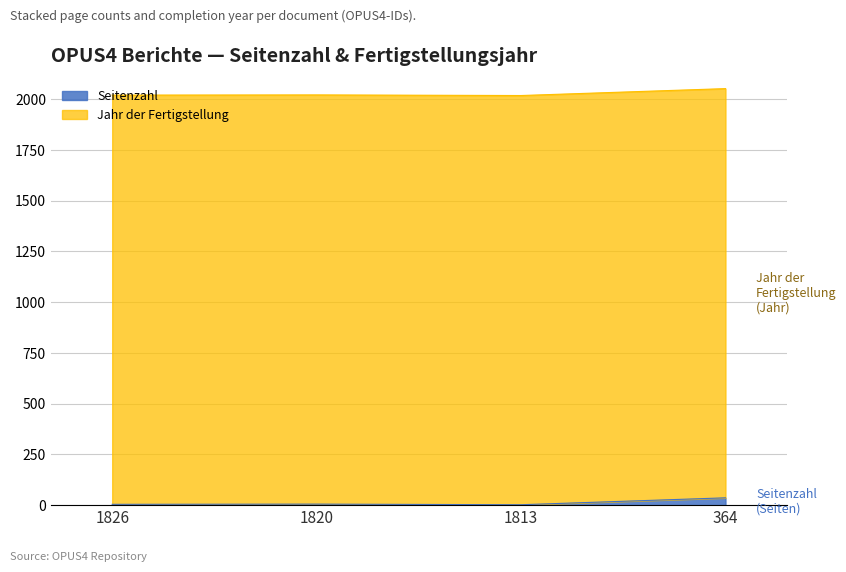

At which category does the chart reach its peak across all series?

364